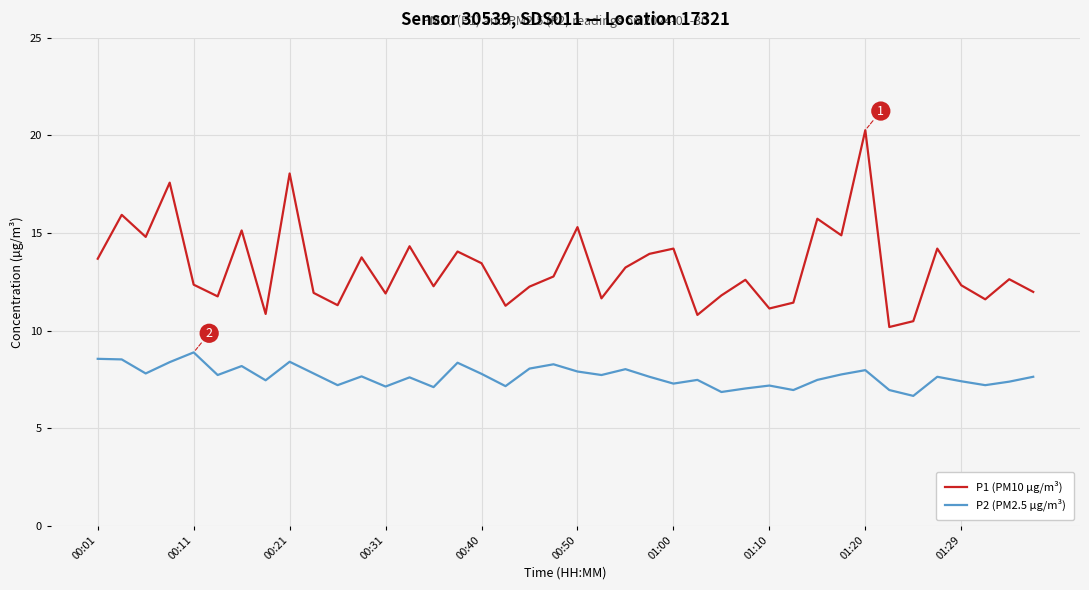

What is the average value of the P1 (PM10 µg/m³) series?

13.2